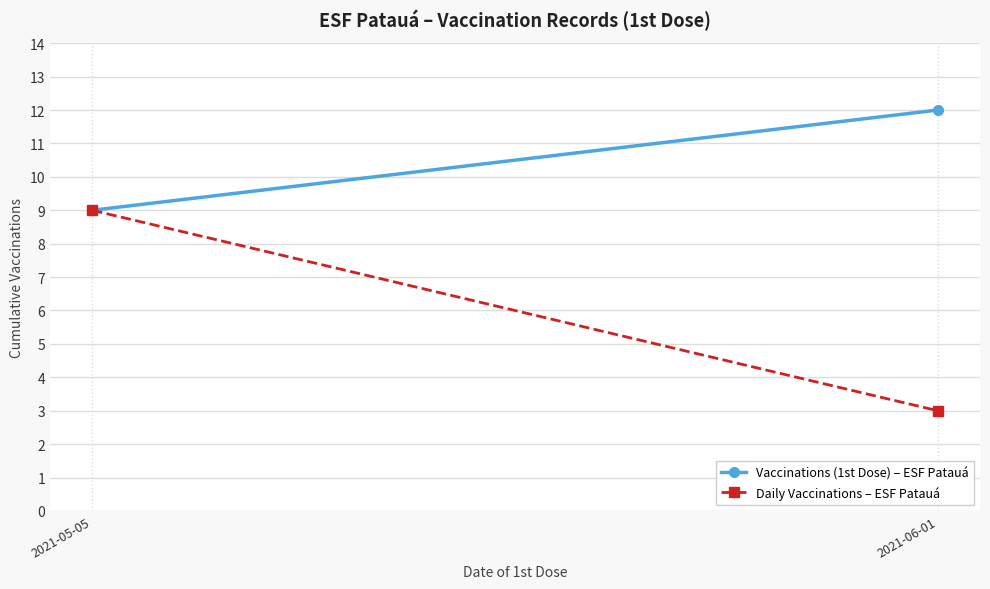

Is this an area chart (filled region under the line)?

No